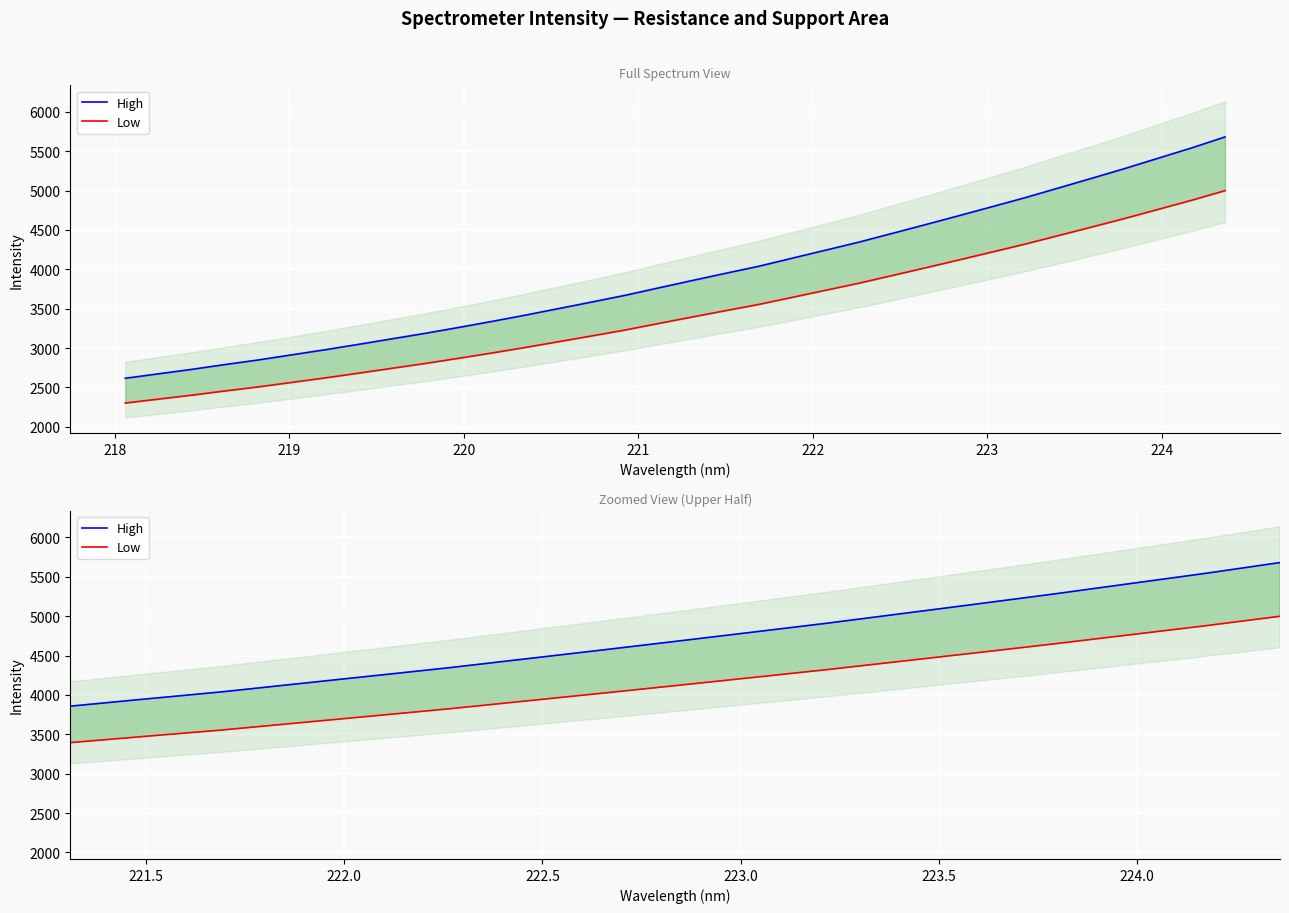

What is the smallest value displayed?

2302.4